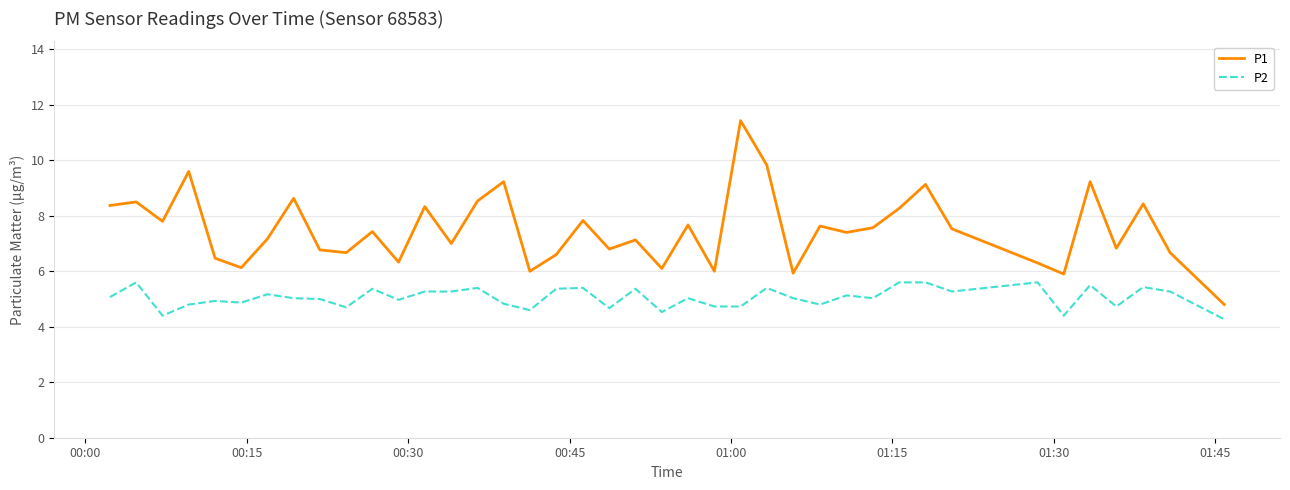

Rank the series by their maximum value, from highest to lowest.

P1, P2